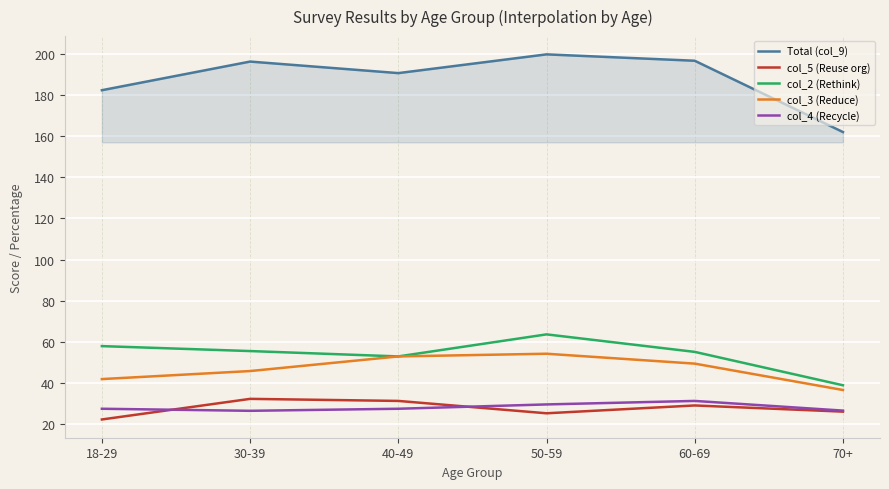

Where is Total (col_9) nearest to the value 180?

18-29